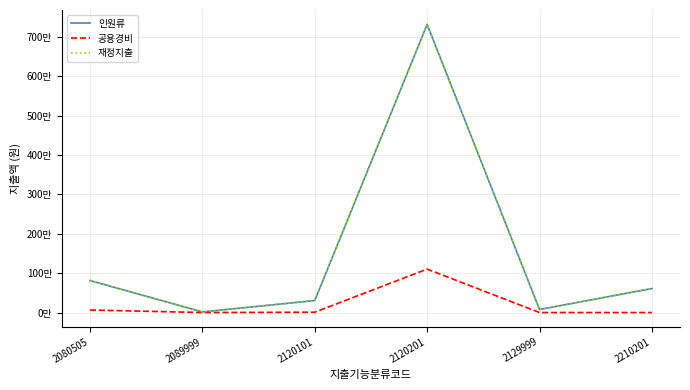

How many interior local valleys does the 공용경비 series have?

1